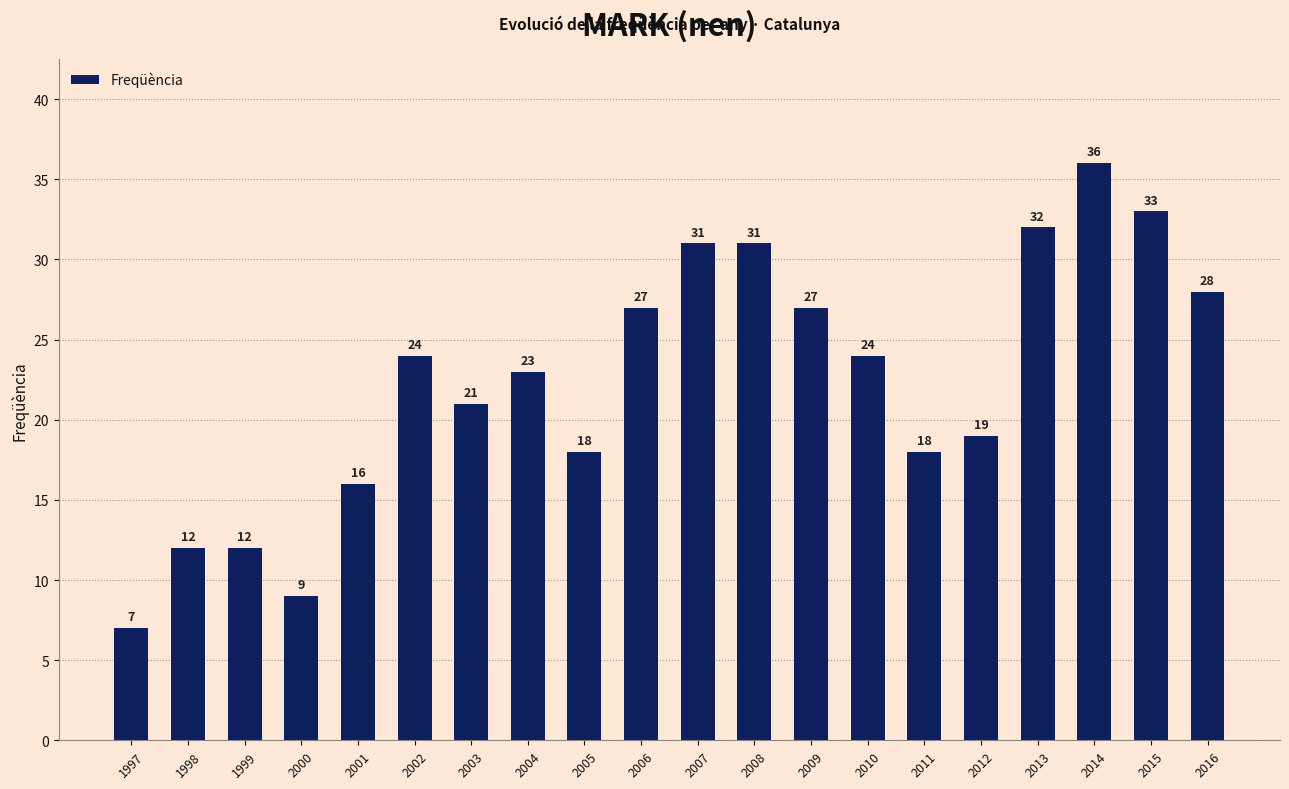

What is the difference between the second highest and second lowest values?

24